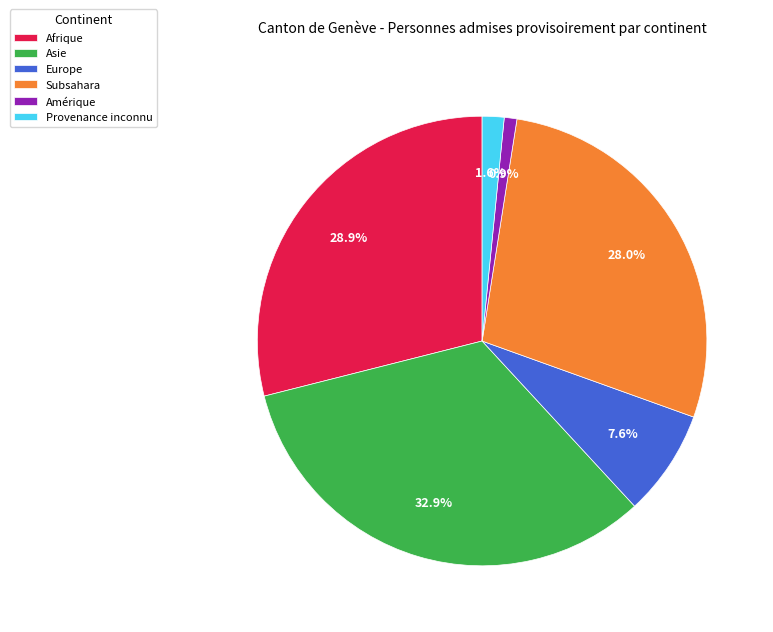

Approximately how many times larger is the value at Afrique compared to Europe?

3.8